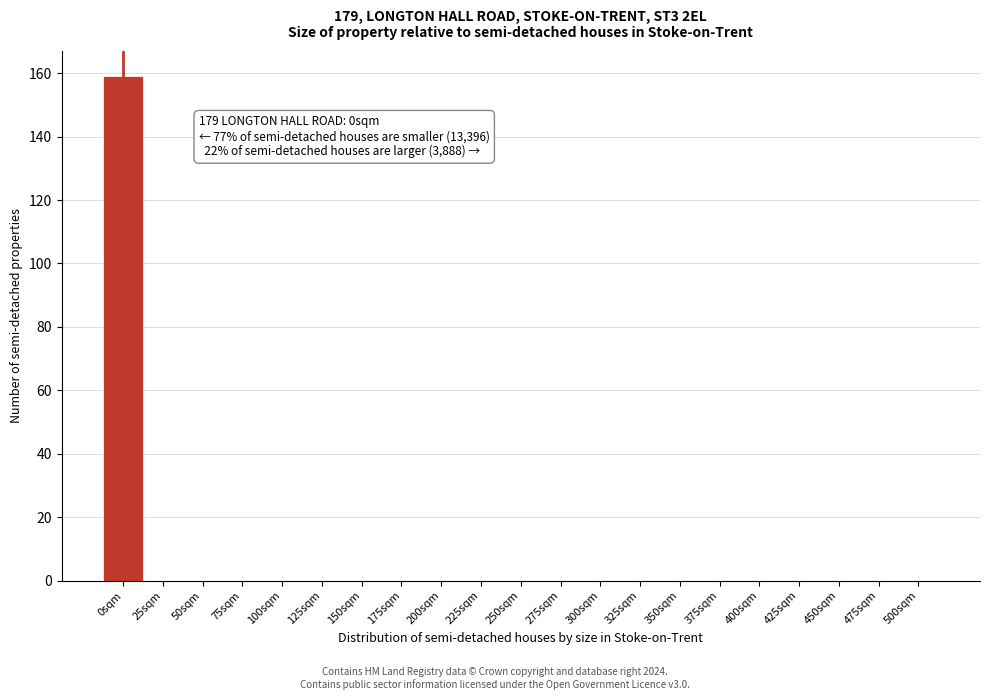

Reading right to left, list all the values displayed in this chart.

500sqm=0	475sqm=0	450sqm=0	425sqm=0	400sqm=0	375sqm=0	350sqm=0	325sqm=0	300sqm=0	275sqm=0	250sqm=0	225sqm=0	200sqm=0	175sqm=0	150sqm=0	125sqm=0	100sqm=0	75sqm=0	50sqm=0	25sqm=0	0sqm=159